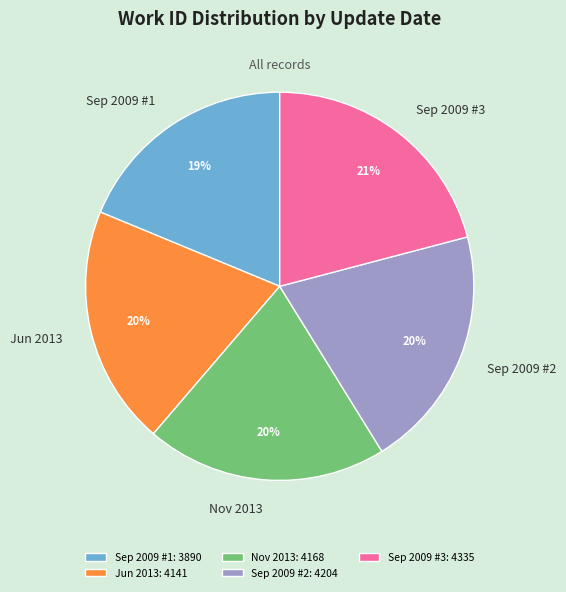

Count the number of slices in the pie.

5